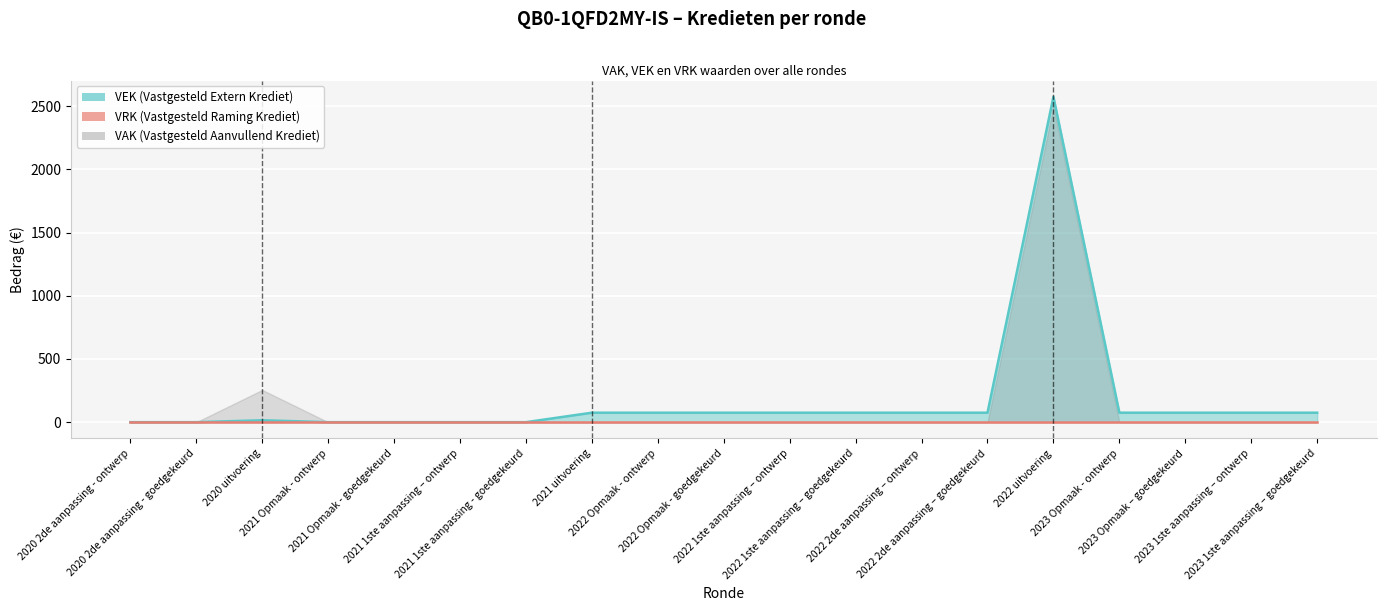

How many lines are shown in the chart?

2